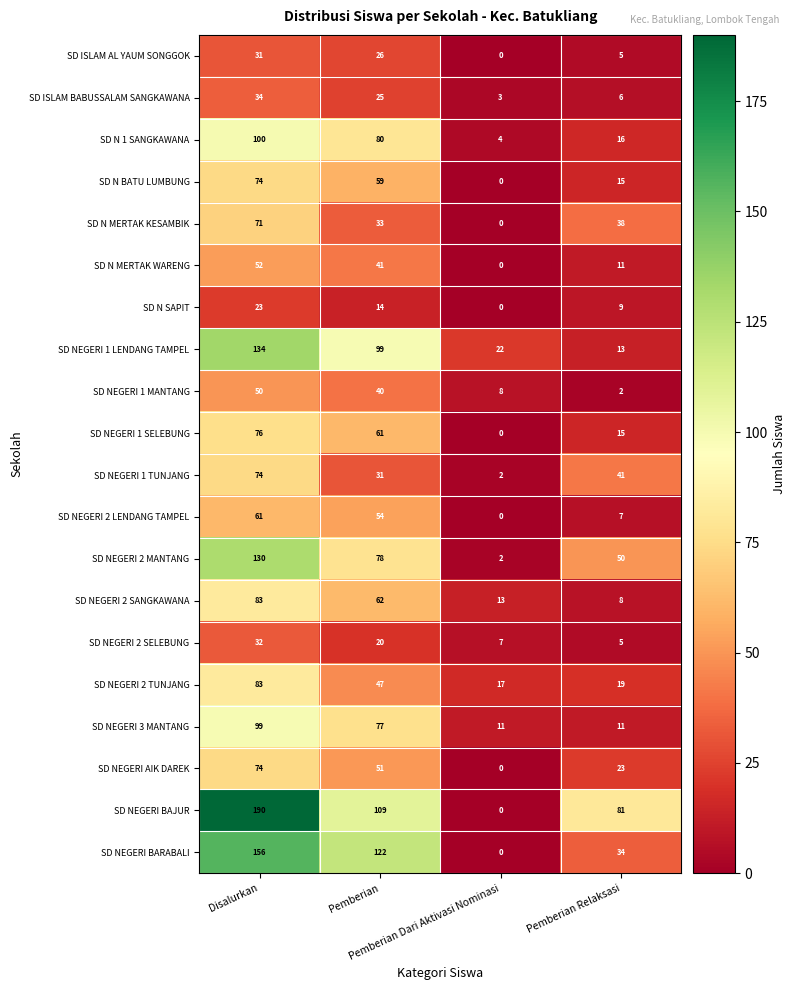

Which series has the largest total across all categories?

SD NEGERI BAJUR